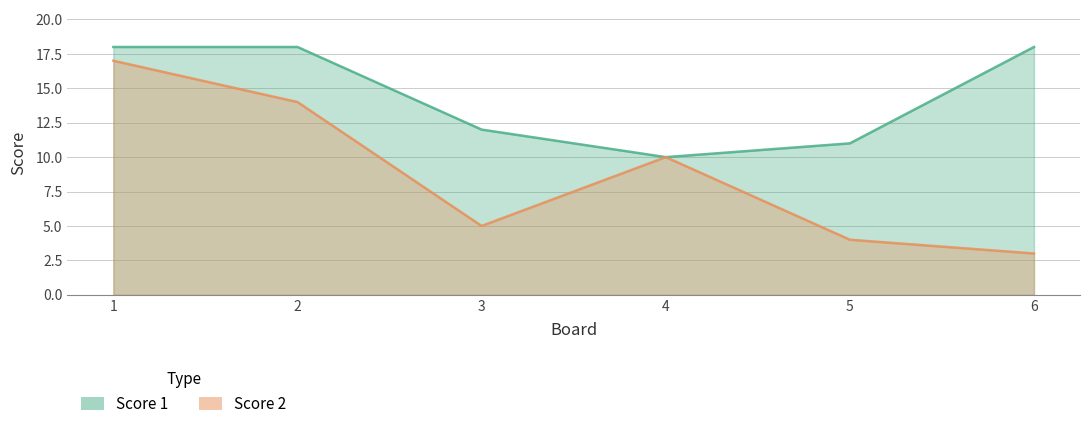

Reading left to right, transcribe all the data shown in this chart.

Score 1: 1=18	2=18	3=12	4=10	5=11	6=18
Score 2: 1=17	2=14	3=5	4=10	5=4	6=3